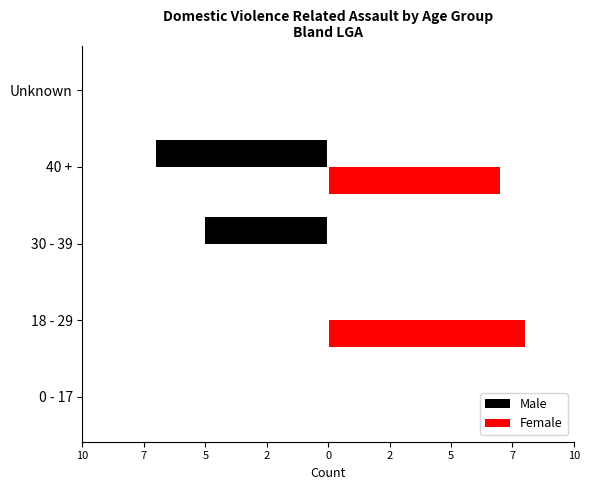

Where is Male nearest to the value -3?

30 - 39